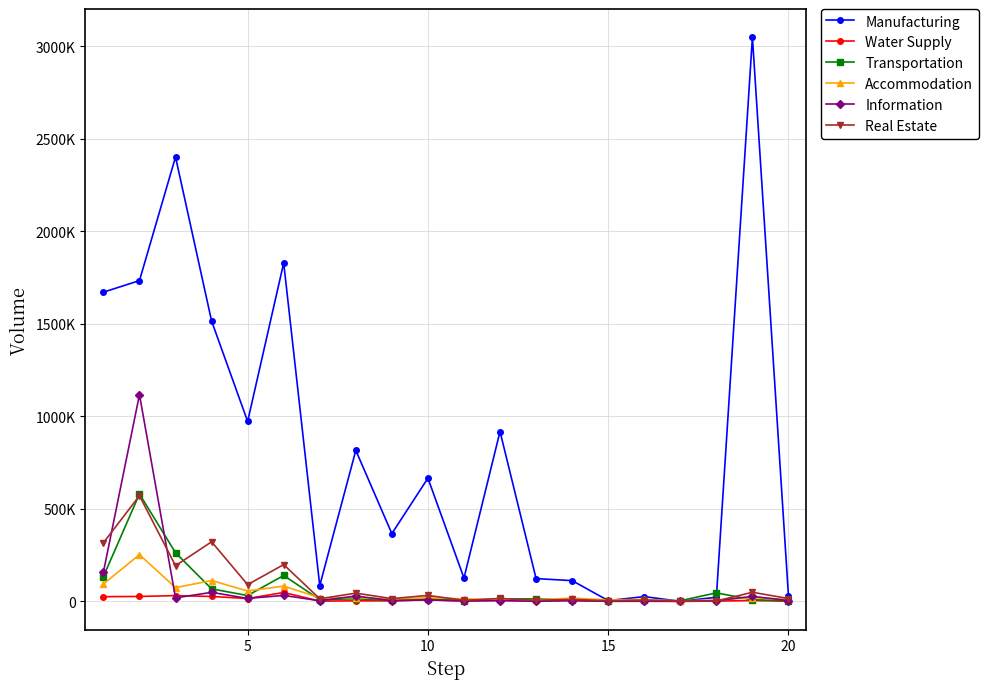

What are all the series names shown in the legend?

Manufacturing, Water Supply, Transportation, Accommodation, Information, Real Estate